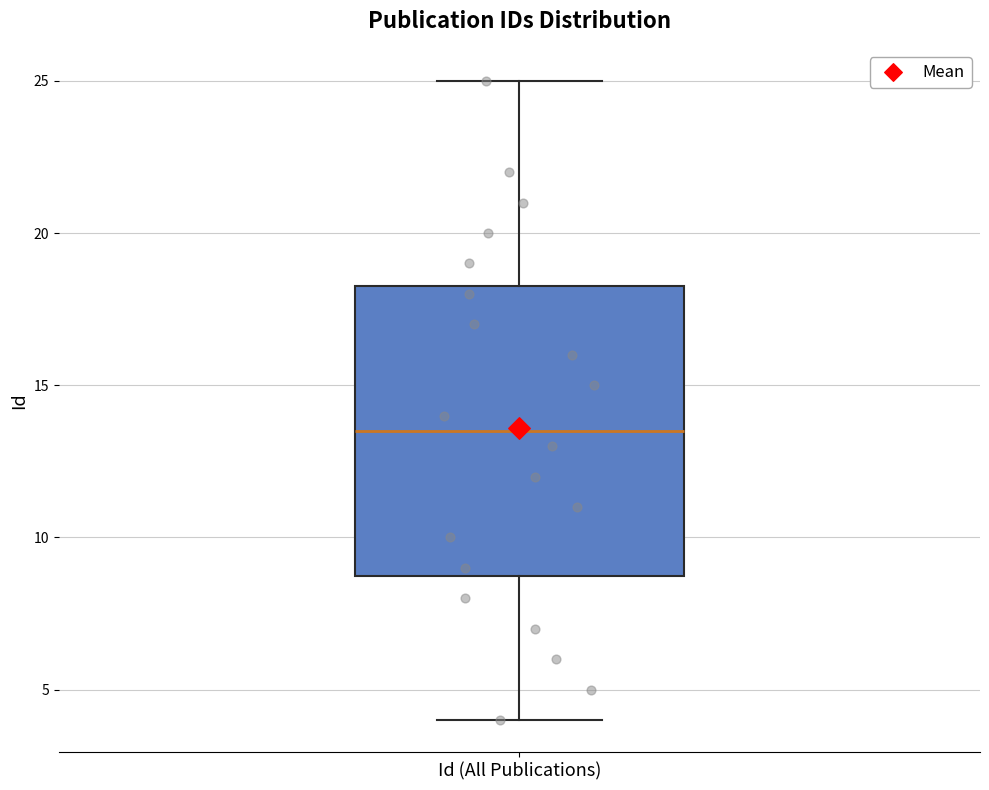

Where does the lower whisker of the box for Id (All Publications) end on the y-axis? The values are not printed on the chart, so give them approximately, as read against the axis.

4.0